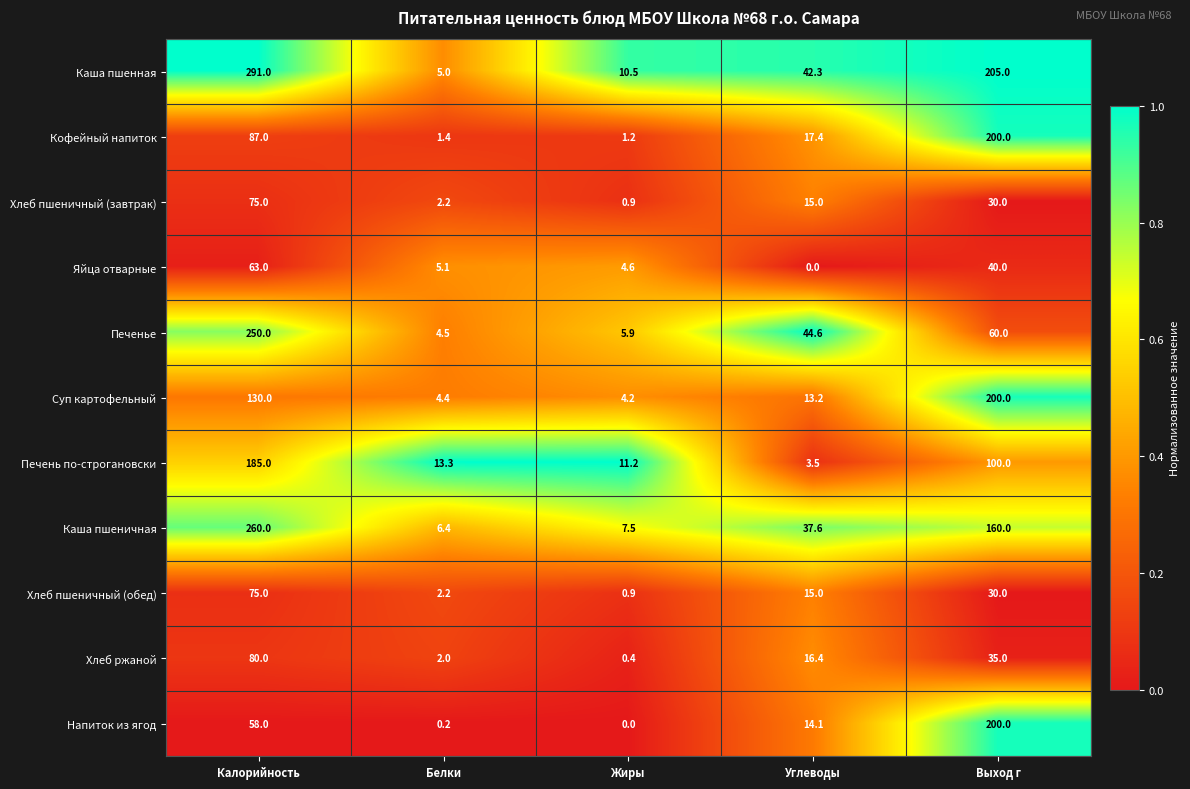

What value does the Хлеб пшеничный (завтрак) series have at Белки?

2.2